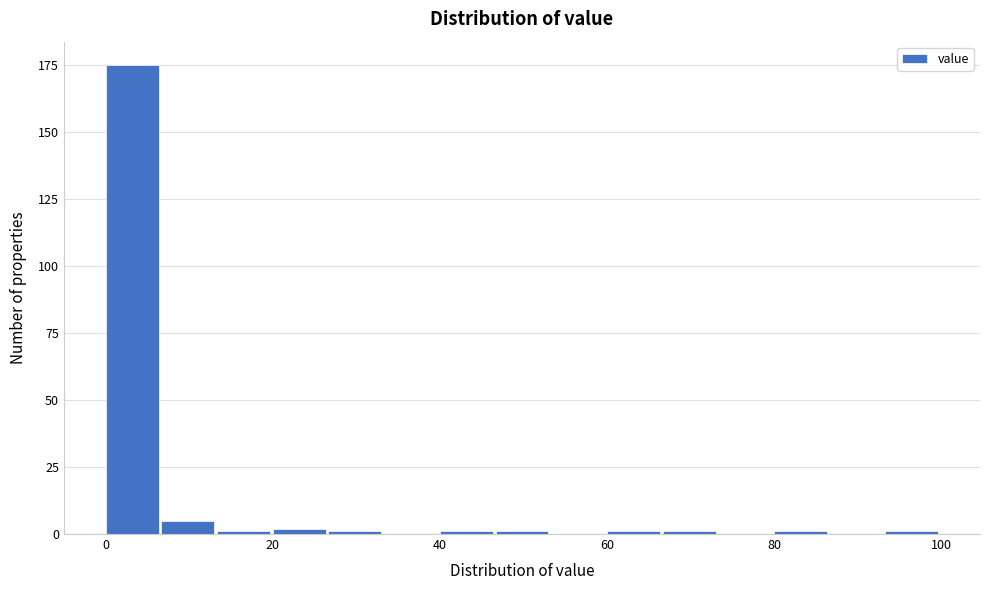

Around what value on the x-axis is the tallest bar? Give the approximate position of its centre, as read against the axis.

4